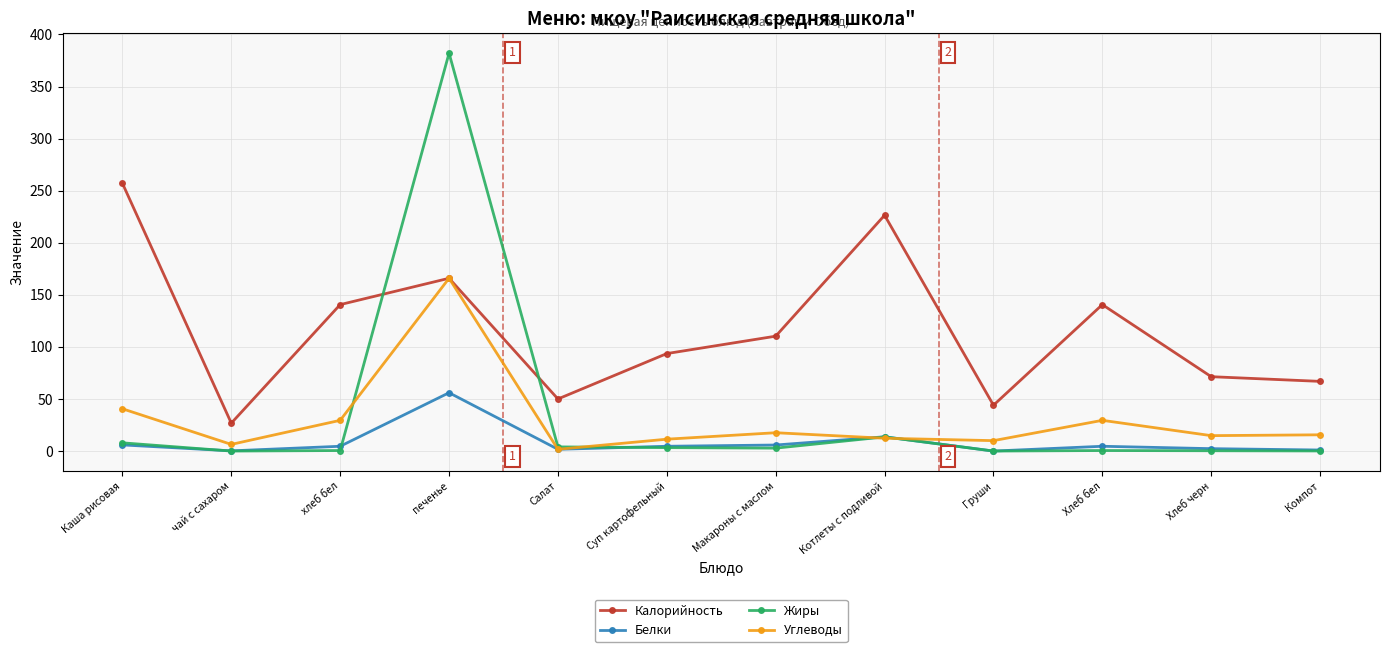

Count the number of categories in the chart.

12